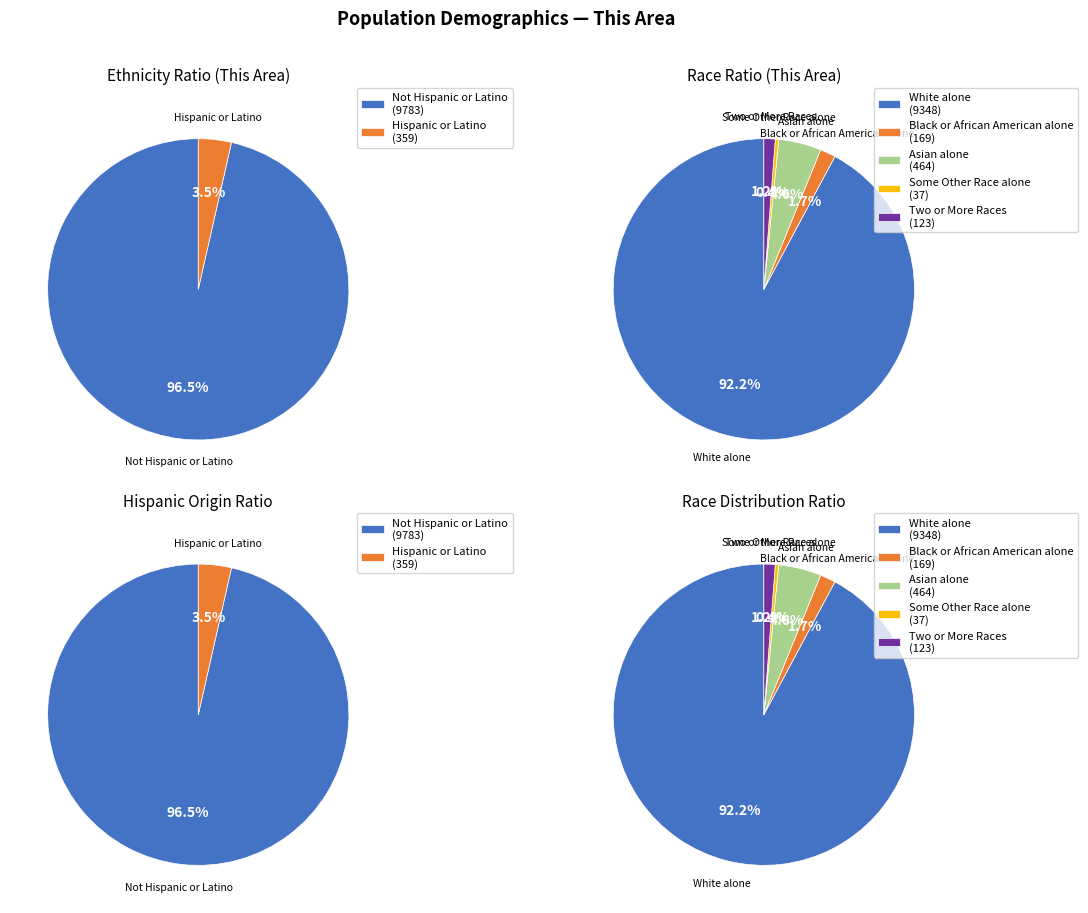

What is the largest slice in the pie chart?

Not Hispanic or Latino